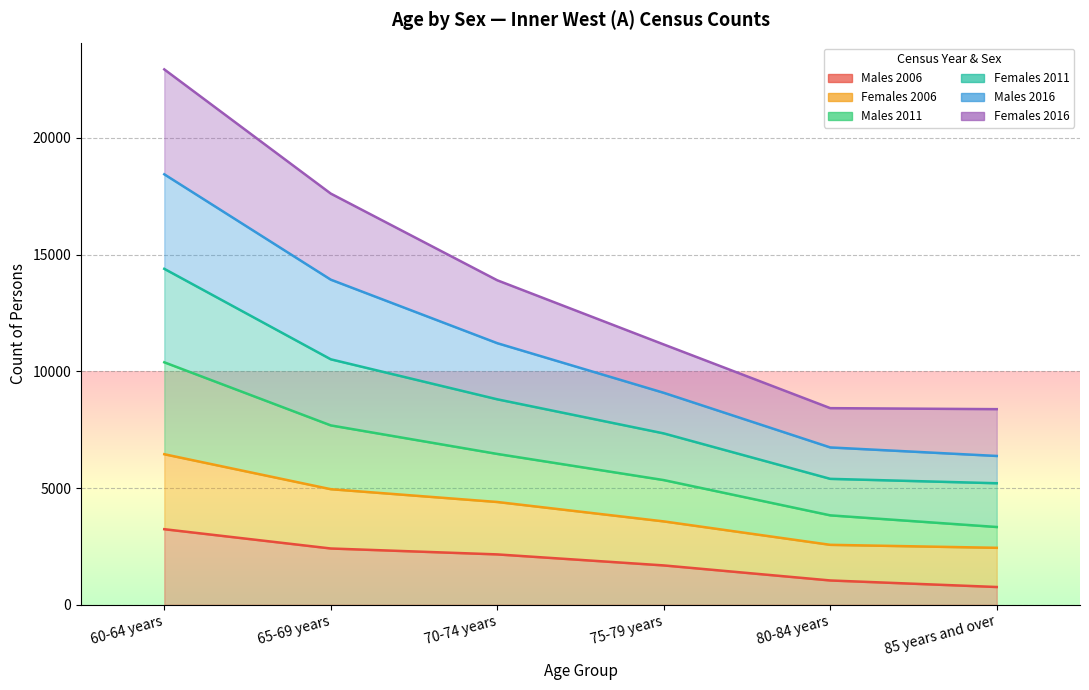

The value of Females 2006 at 75-79 years is 6330. True or false?

False